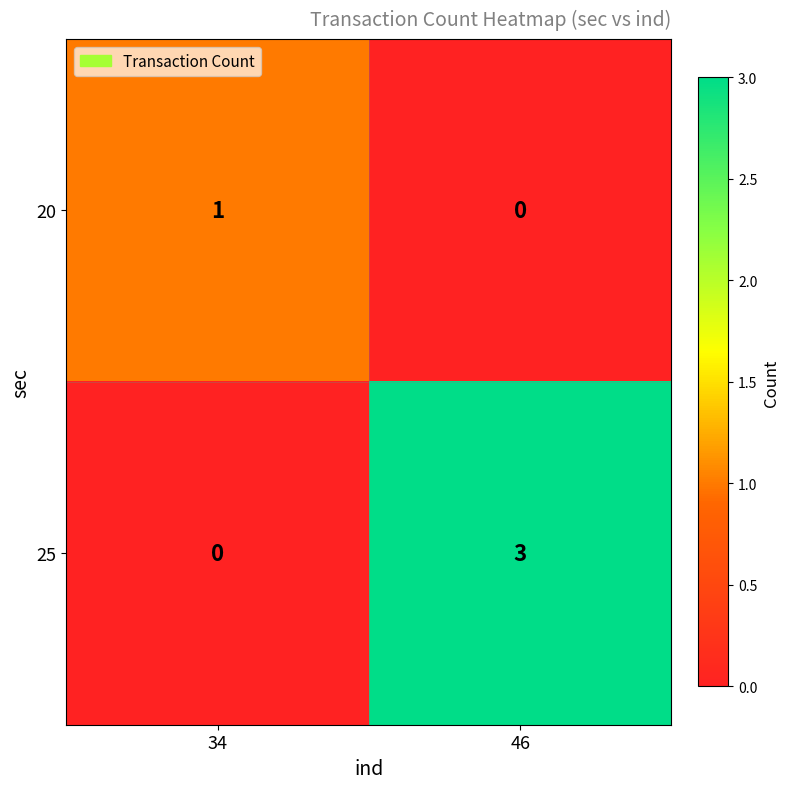

What is the difference between the 25 values at 46 and 34?

3